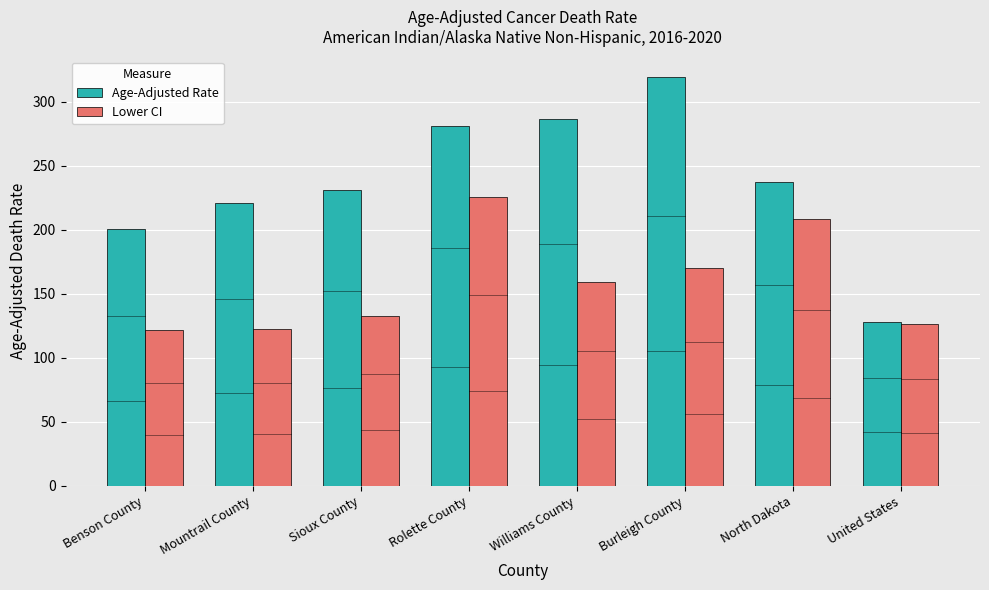

What is the difference between the highest and lowest values at North Dakota?

29.4